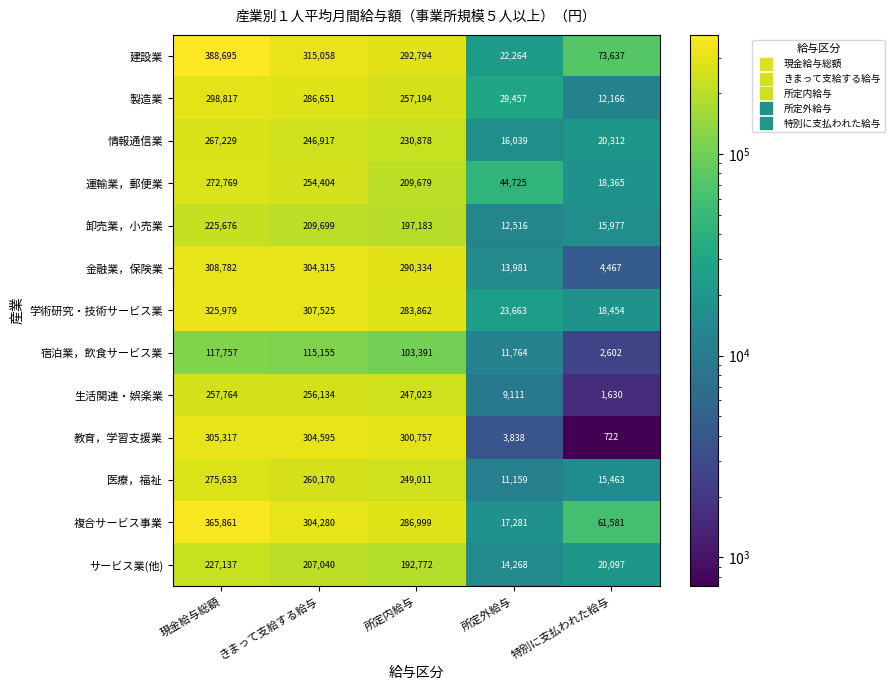

How many data points does each series have?

5